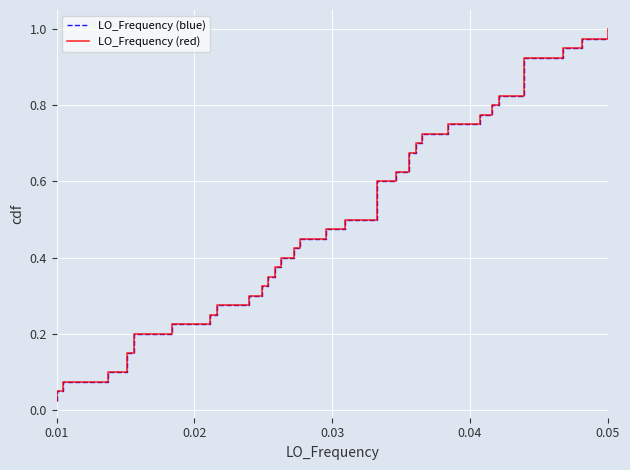

True or false: LO_Frequency (red) and LO_Frequency (blue) intersect in this chart.

False